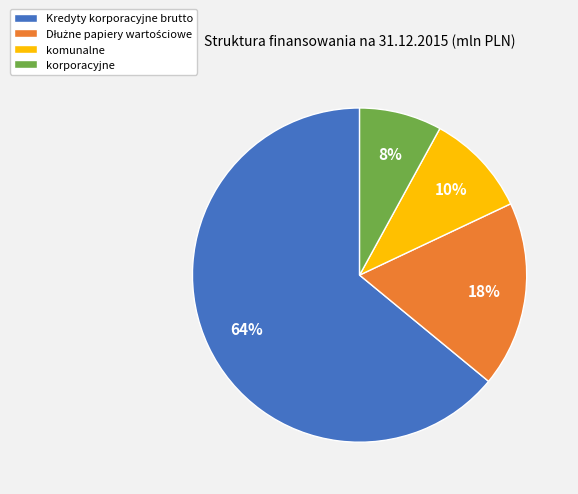

What percentage is the korporacyjne slice, to the nearest percent?

8%